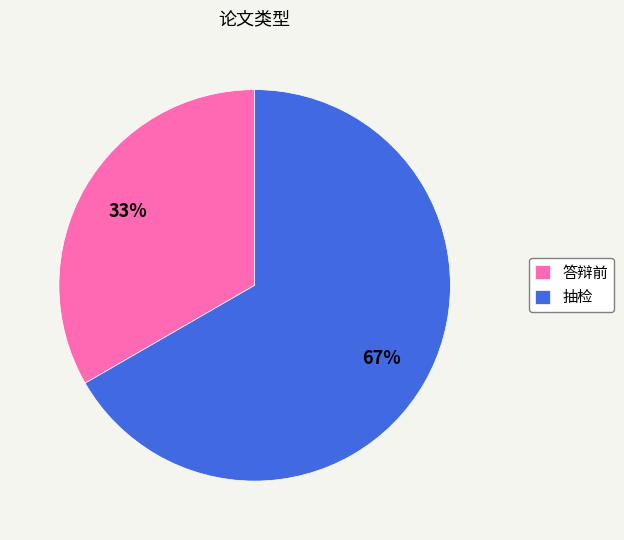

Which has a higher value, 答辩前 or 抽检?

抽检